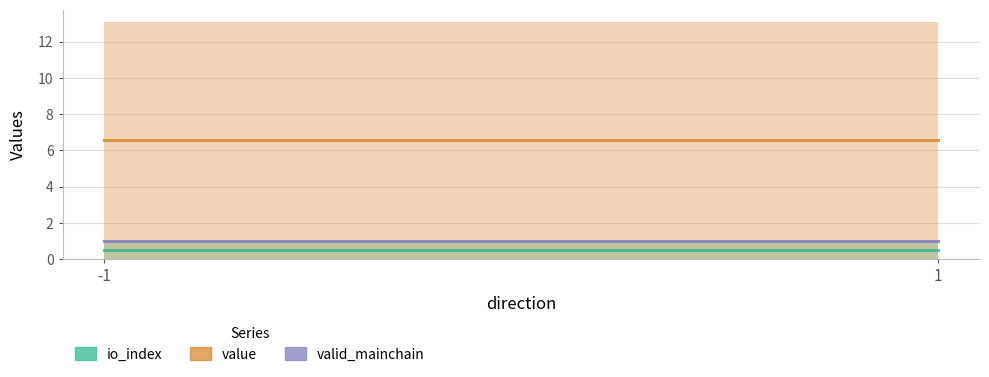

What are all the series names shown in the legend?

io_index, value, valid_mainchain